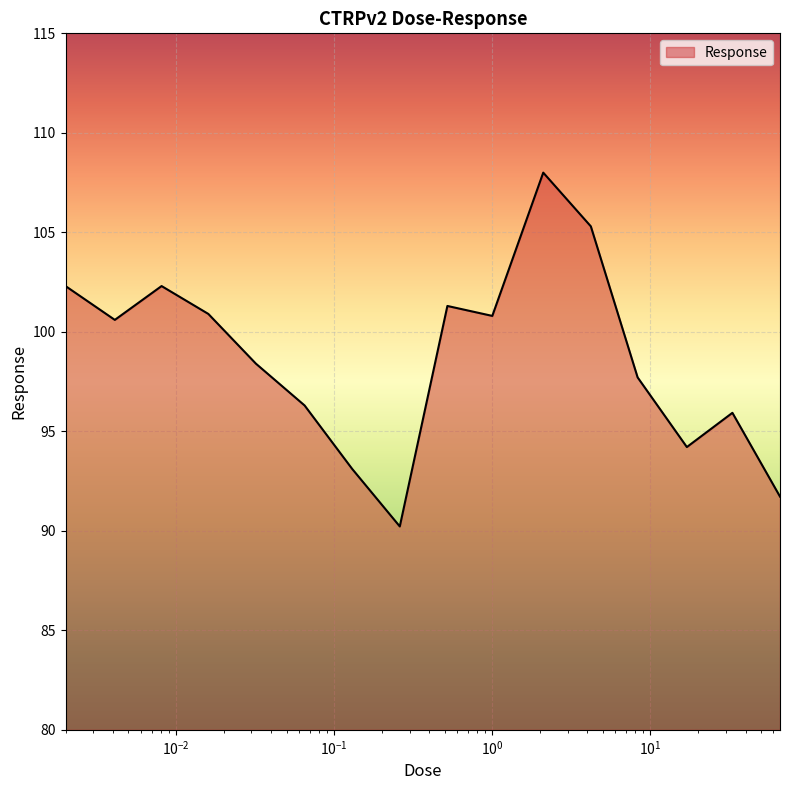

What is the greatest value displayed?

108.0